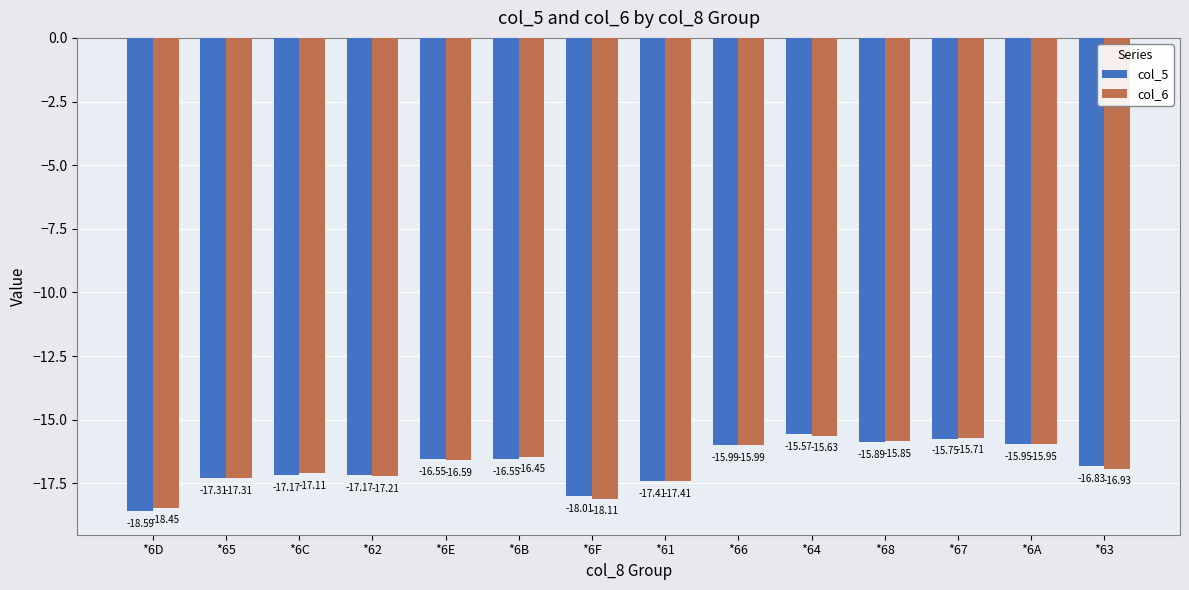

What is the maximum value for col_5?

-15.6